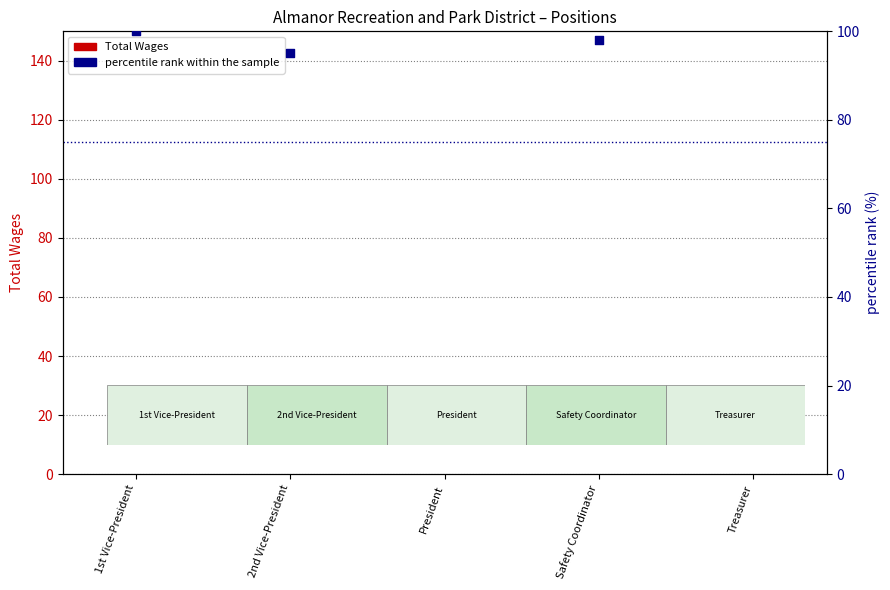

What are all the series names shown in the legend?

Total Wages, percentile rank within the sample